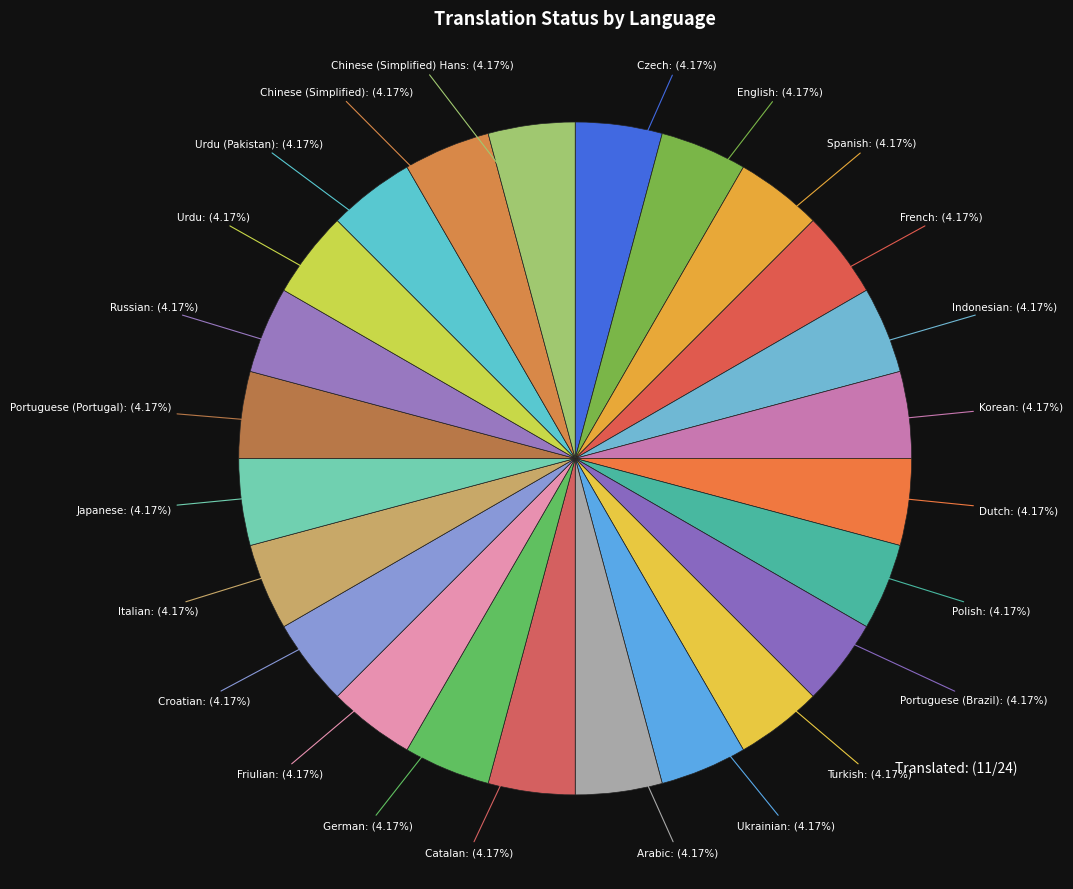

Is the sum of Polish and Spanish greater than half?

No